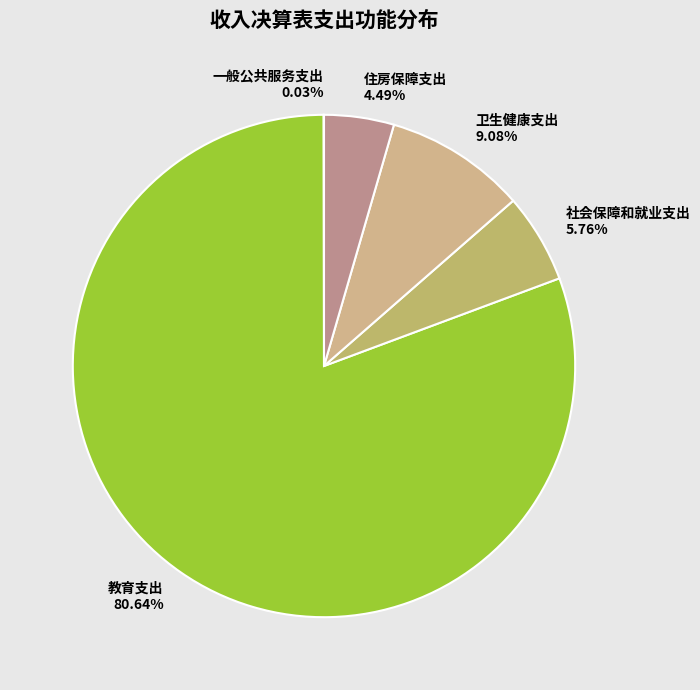

Does 教育支出 represent more than half of the total?

Yes